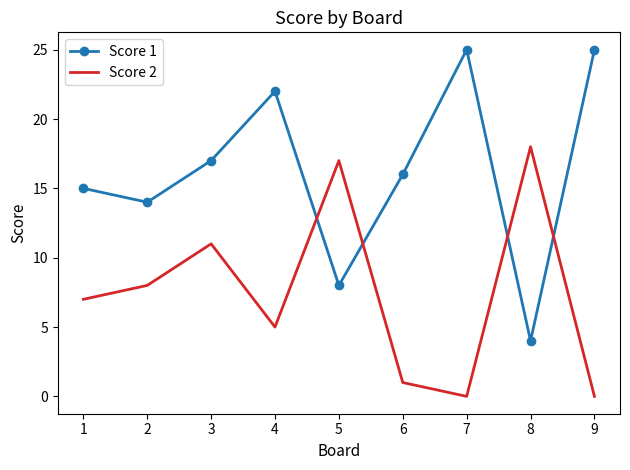

The value of Score 1 at 7 is 7. True or false?

False